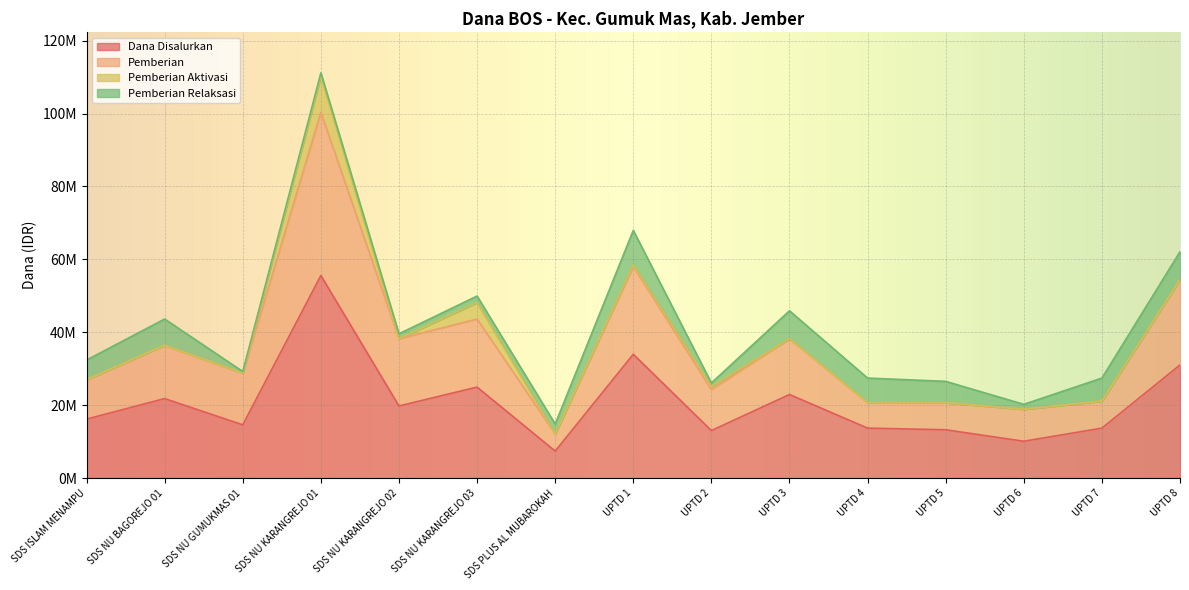

What are all the series names shown in the legend?

Dana Disalurkan, Pemberian, Pemberian Aktivasi, Pemberian Relaksasi